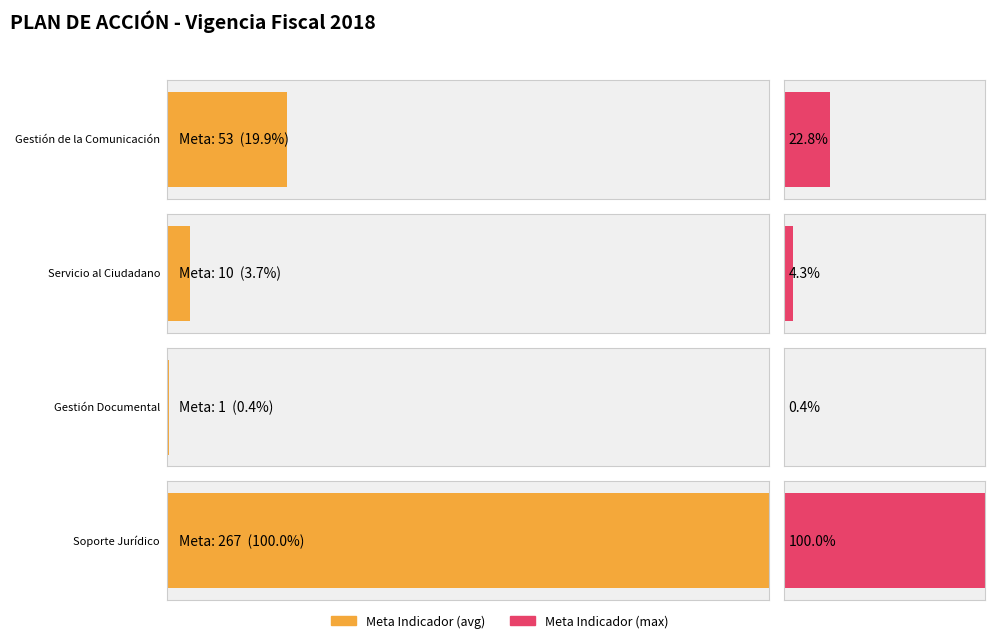

Count the number of values greater than 1.

7